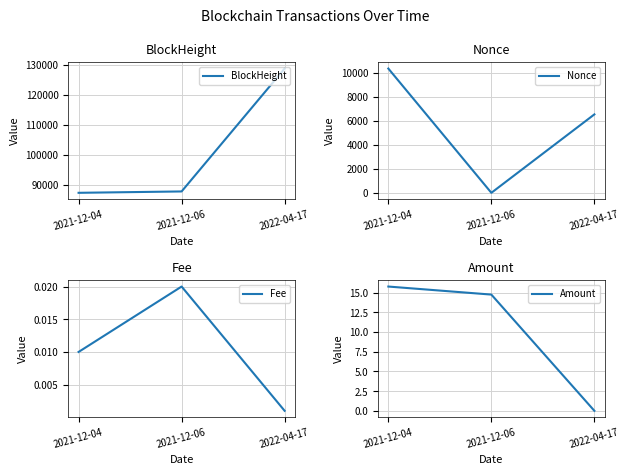

What is the difference between the highest and lowest values at 2021-12-04?

87255.0